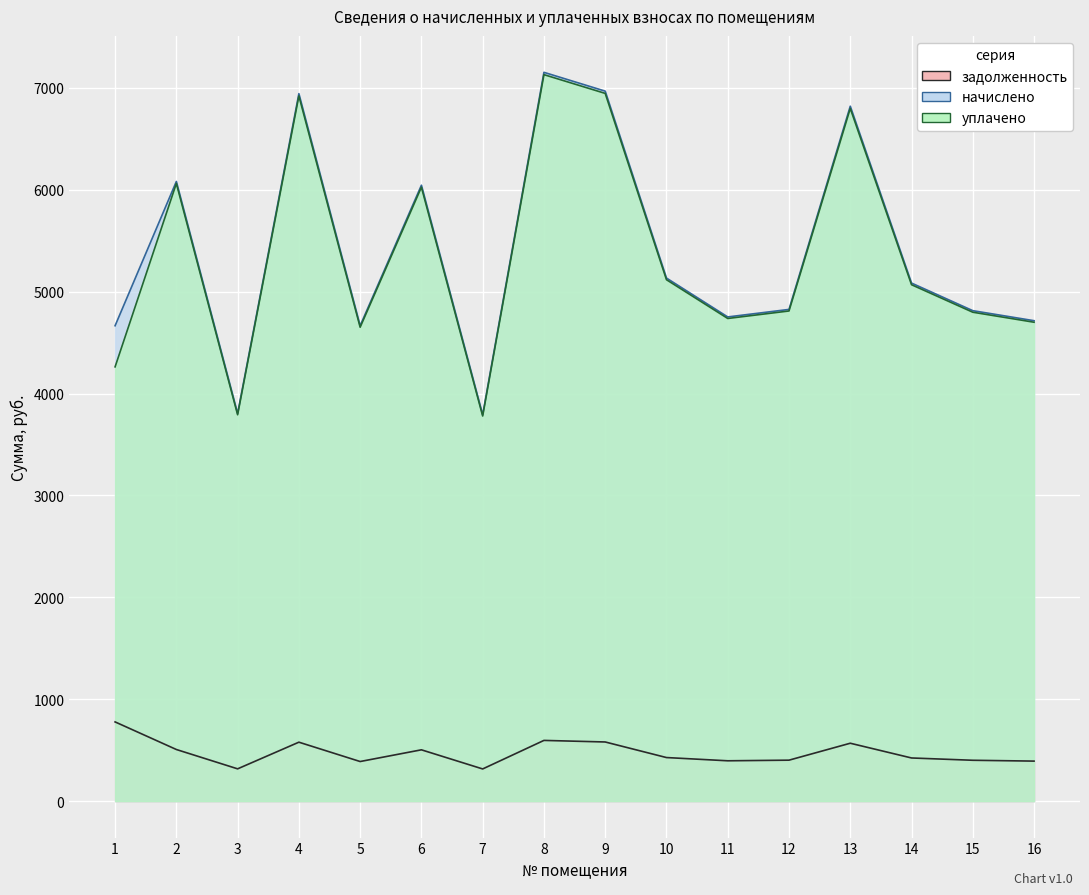

Which series has the widest spread of values?

начислено